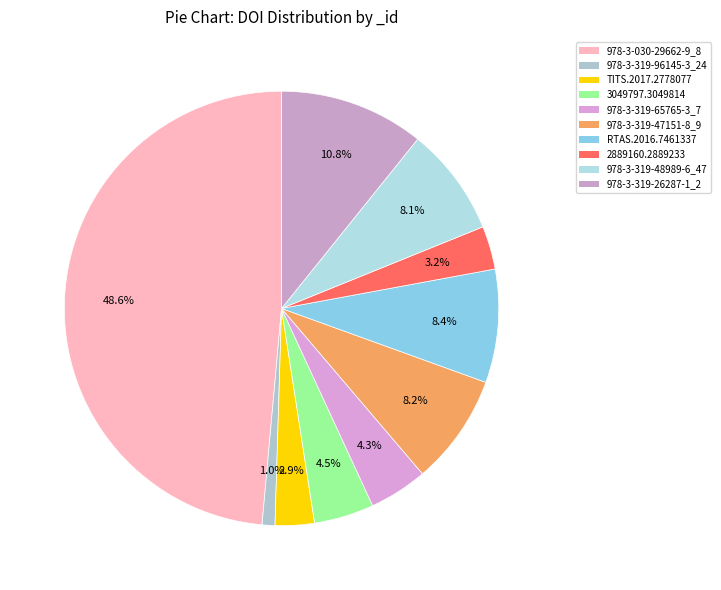

How many segments does this pie chart have?

10